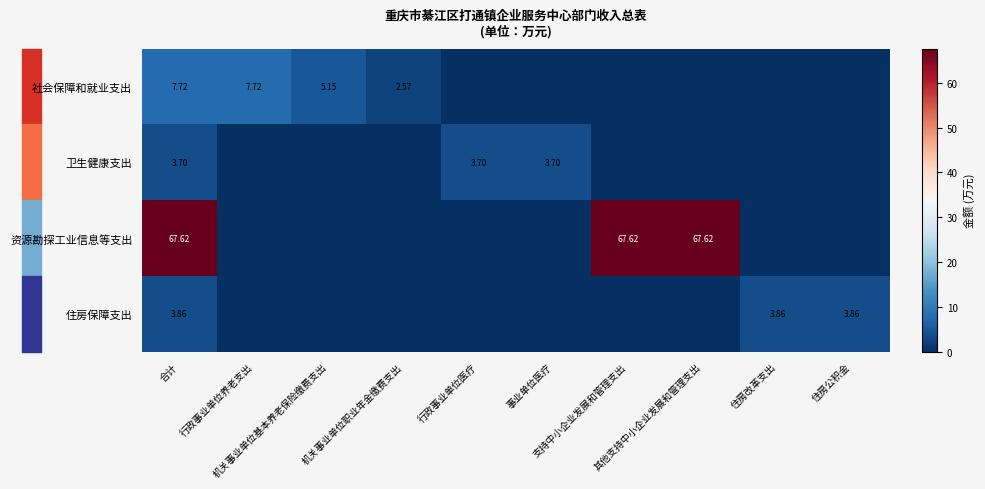

Which series changed the most between 行政事业单位养老支出 and 事业单位医疗?

社会保障和就业支出